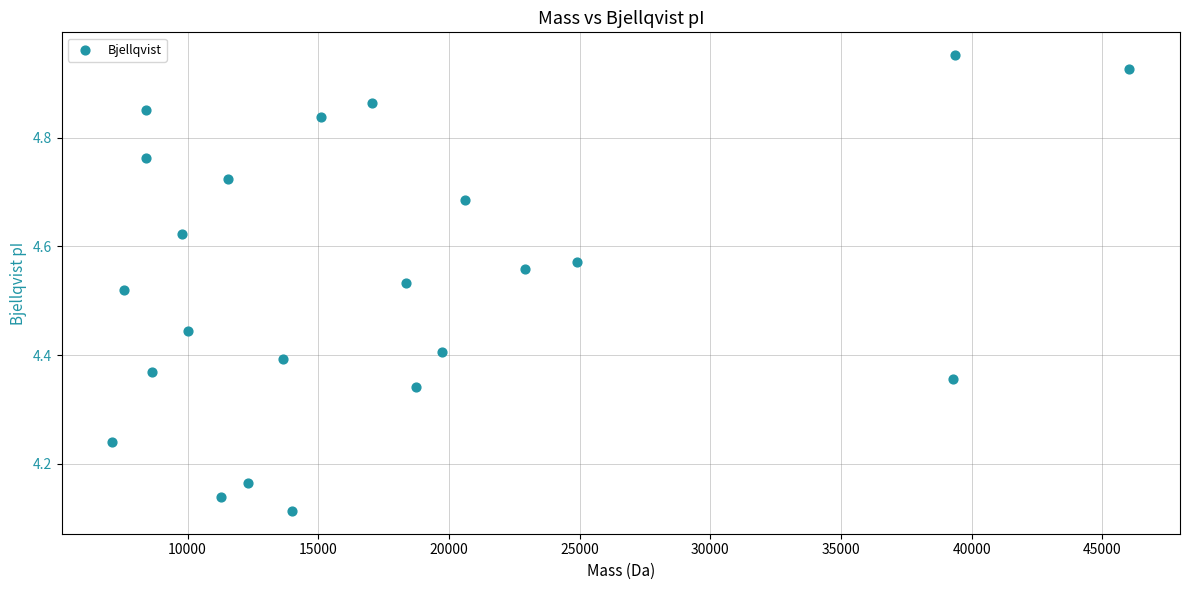

What is the range of X values (max minus min)?

38897.1